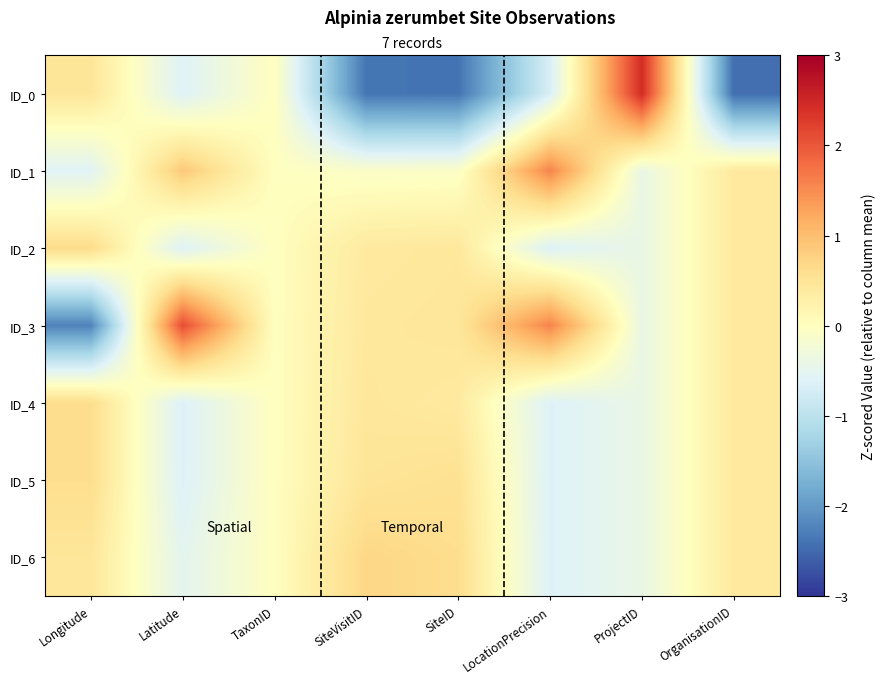

At how many categories does at least one series exceed -1?

8